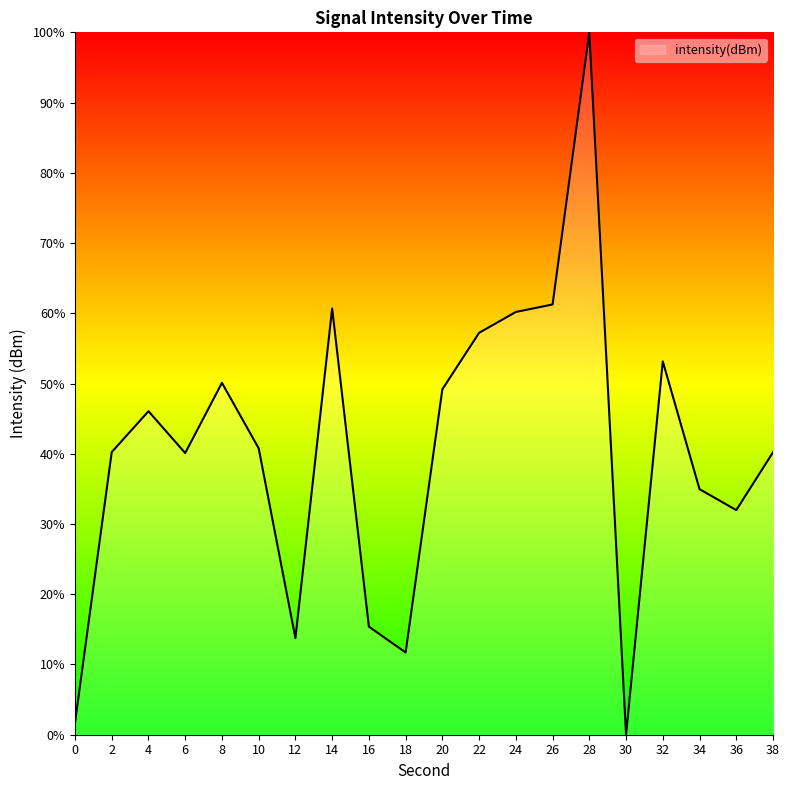

Which label corresponds to the largest value in the chart?

28